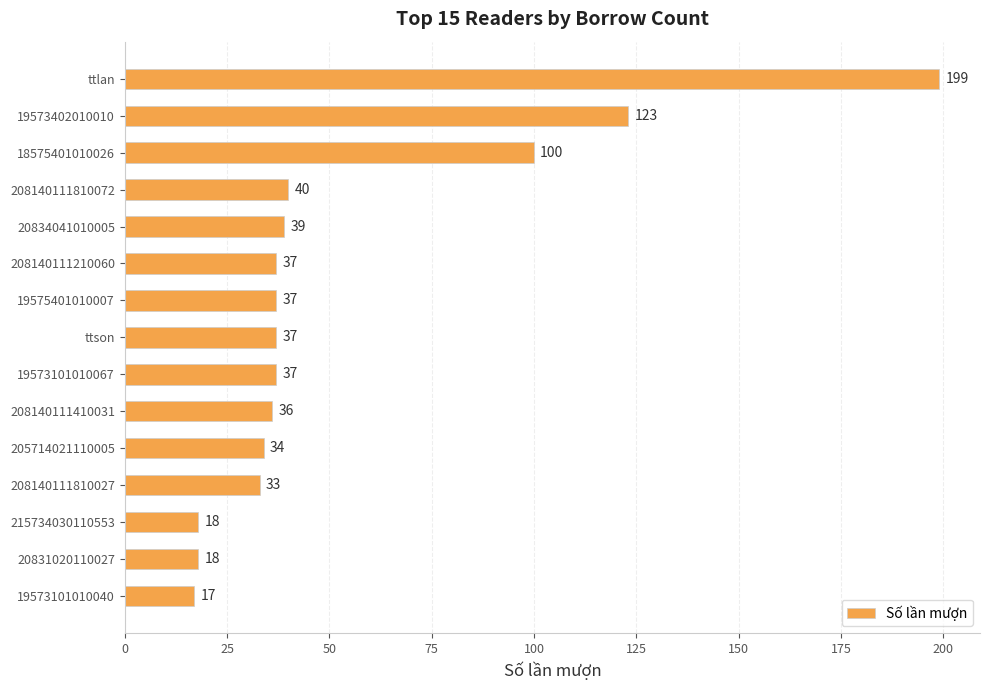

What is the greatest value displayed?

199